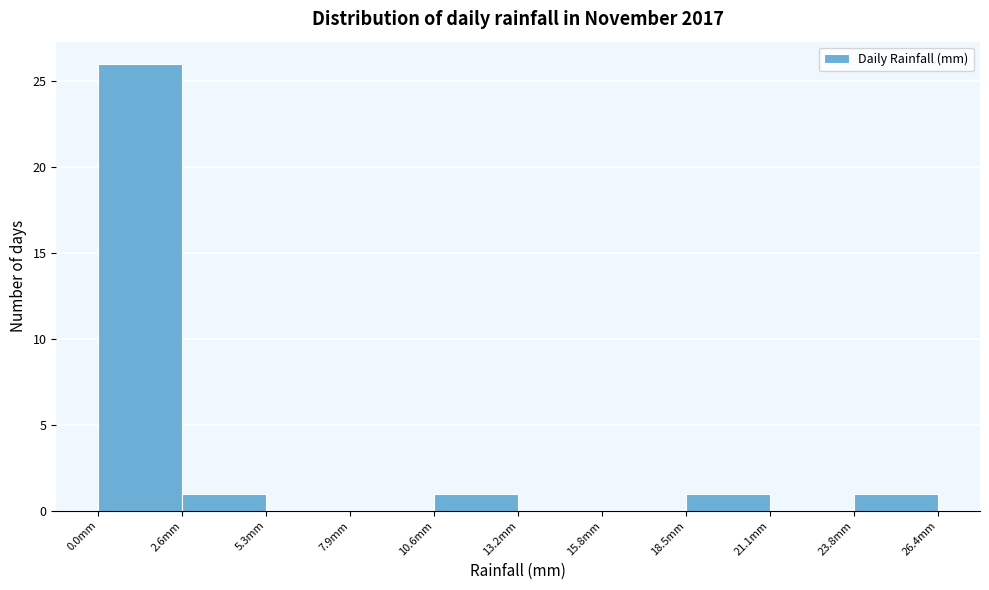

Reading left to right, list every bar in this chart as the range it spans on the x-axis followed by its height. Neither the bar edges nor the heights are printed on the chart, so give them approximately, as read against the axes.

0.0 to 2.5: 26
2.5 to 5.5: 1
5.5 to 8.0: 0
8.0 to 10.5: 0
10.5 to 13.0: 1
13.0 to 16.0: 0
16.0 to 18.5: 0
18.5 to 21.0: 1
21.0 to 24.0: 0
24.0 to 26.5: 1